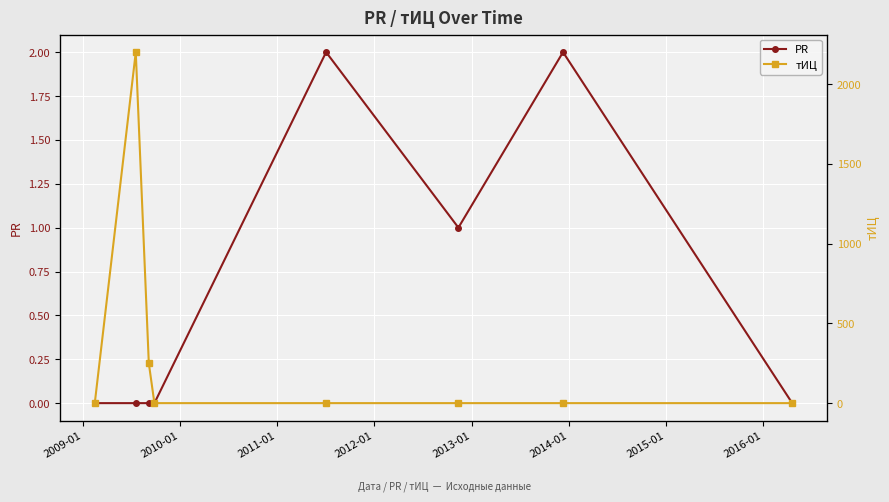

True or false: PR has more than 1 points higher than both neighbors.

True